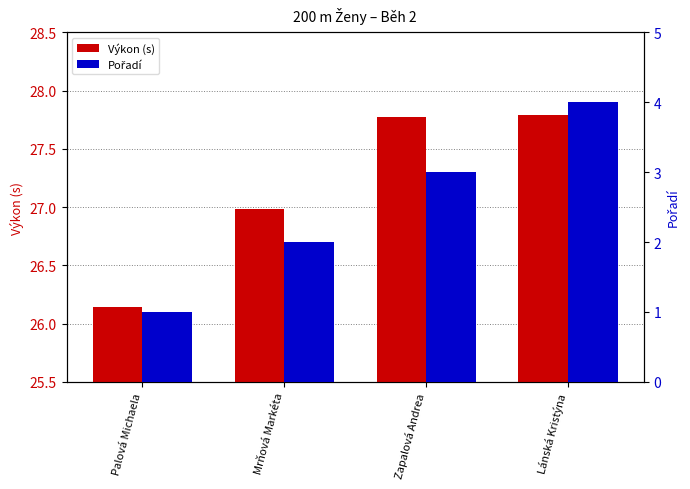

How many series are shown in this chart?

2